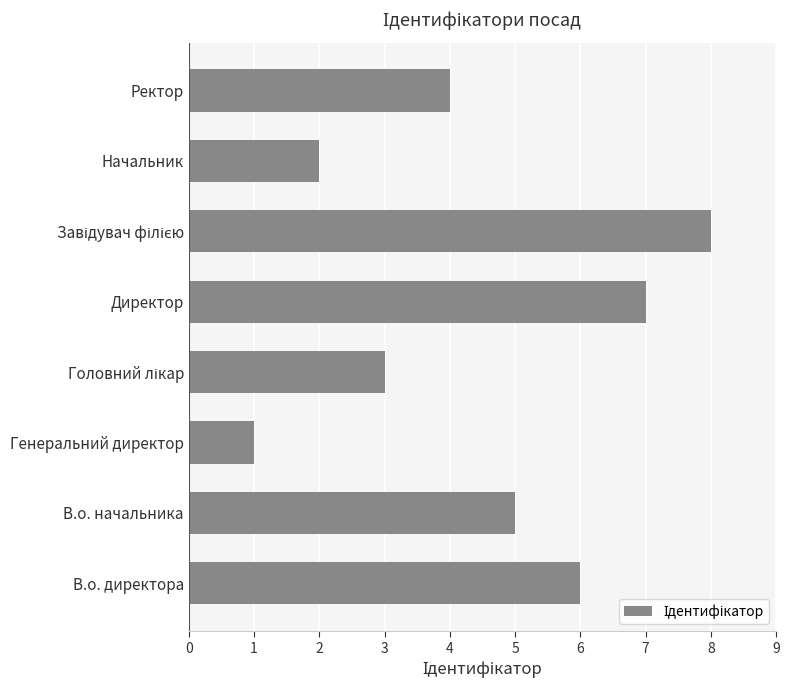

How many values are below 5?

4